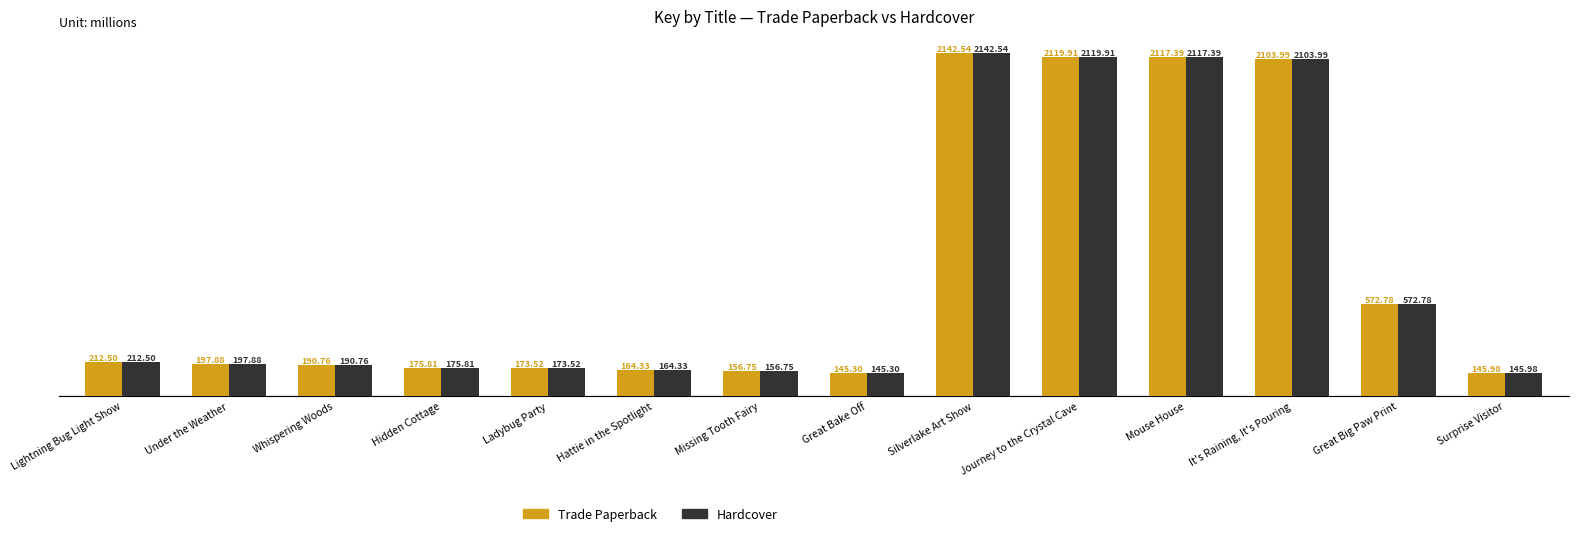

Reading left to right, extract all data points from this chart.

Trade Paperback: Lightning Bug Light Show=212.5	Under the Weather=197.9	Whispering Woods=190.8	Hidden Cottage=175.8	Ladybug Party=173.5	Hattie in the Spotlight=164.3	Missing Tooth Fairy=156.8	Great Bake Off=145.3	Silverlake Art Show=2142.5	Journey to the Crystal Cave=2119.9	Mouse House=2117.4	It's Raining, It's Pouring=2104.0	Great Big Paw Print=572.8	Surprise Visitor=146.0
Hardcover: Lightning Bug Light Show=212.5	Under the Weather=197.9	Whispering Woods=190.8	Hidden Cottage=175.8	Ladybug Party=173.5	Hattie in the Spotlight=164.3	Missing Tooth Fairy=156.8	Great Bake Off=145.3	Silverlake Art Show=2142.5	Journey to the Crystal Cave=2119.9	Mouse House=2117.4	It's Raining, It's Pouring=2104.0	Great Big Paw Print=572.8	Surprise Visitor=146.0